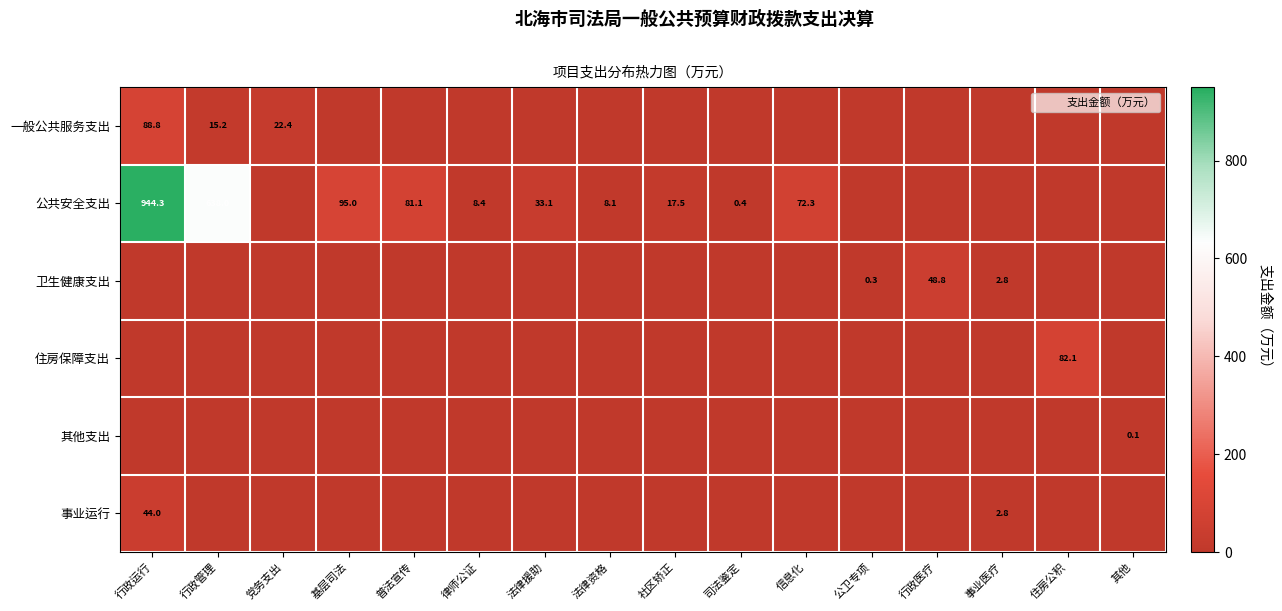

True or false: 事业运行 has a value of 0.0 at 普法宣传.

True